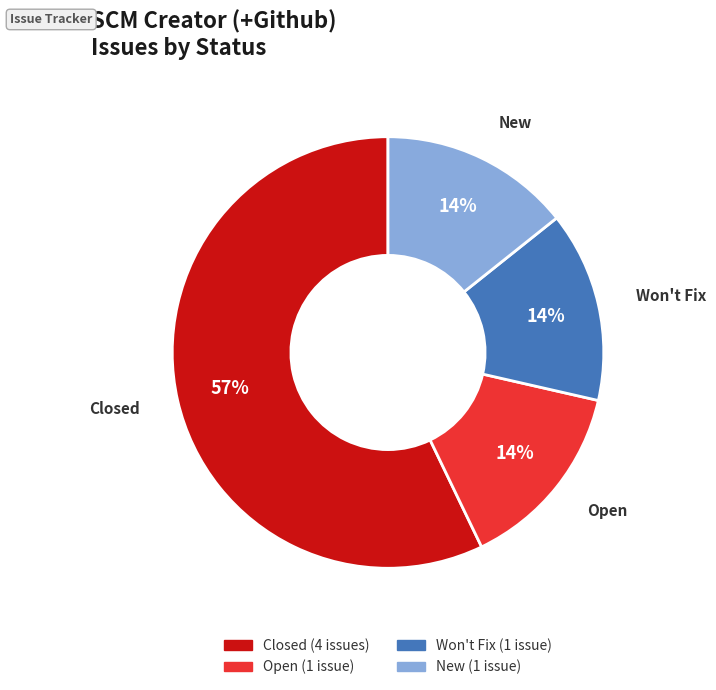

Is there a majority slice in this chart?

Yes